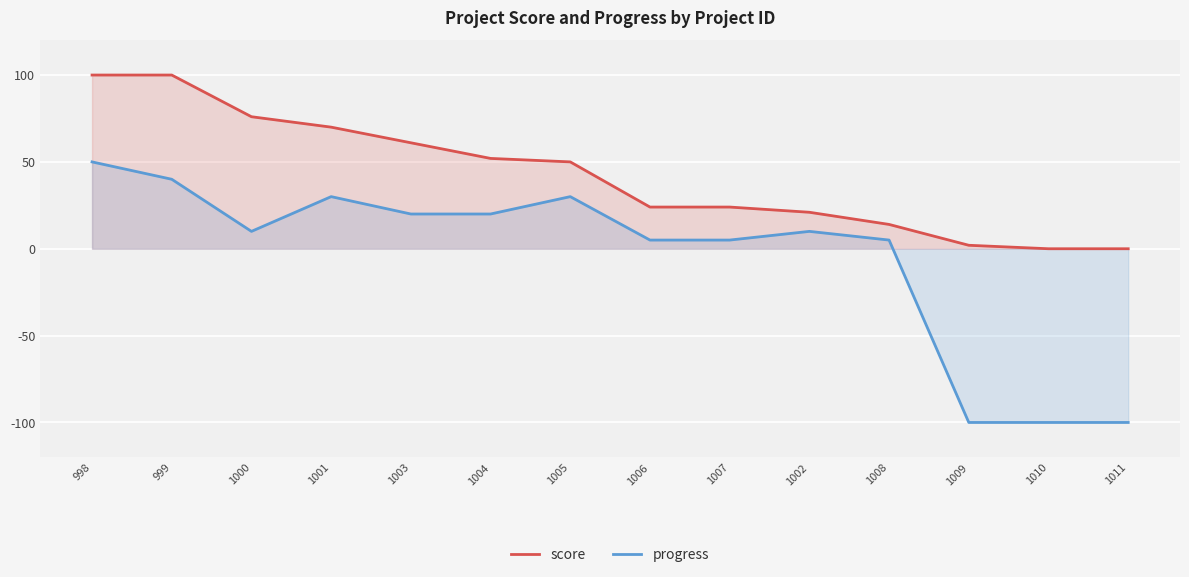

Reading left to right, transcribe all the data shown in this chart.

score: 100	100	76	70	61	52	50	24	24	21	14	2	0	0
progress: 50	40	10	30	20	20	30	5	5	10	5	-100	-100	-100